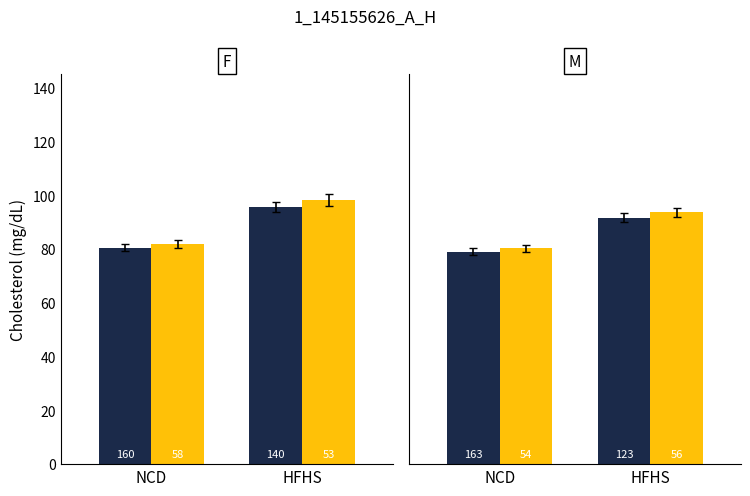

The Dark series shows 79.0 at NCD. True or false?

True